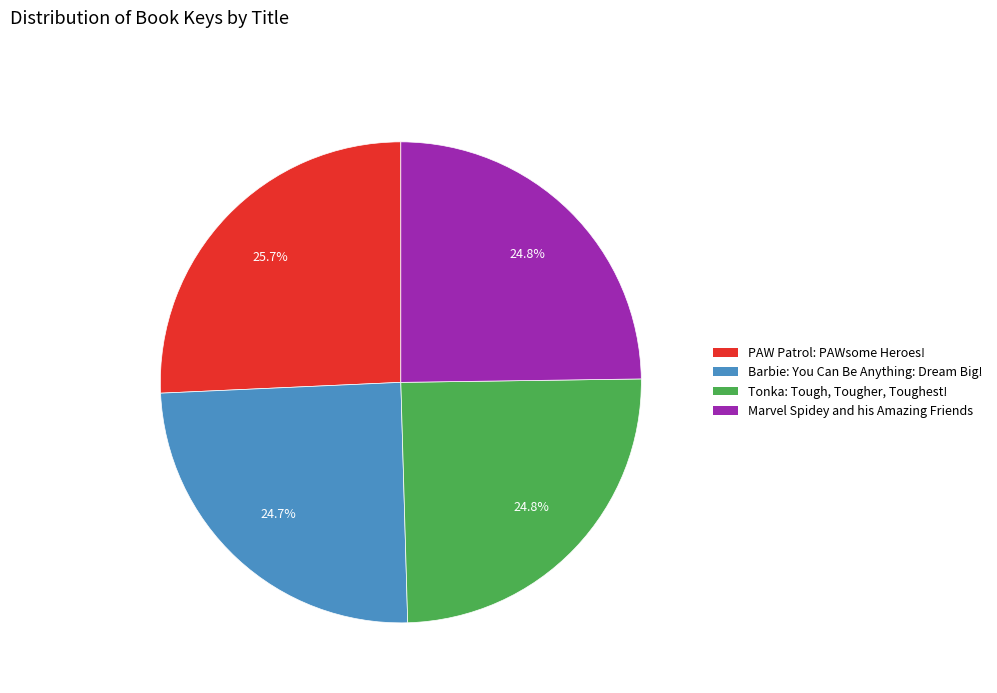

Does any single category account for the majority?

No